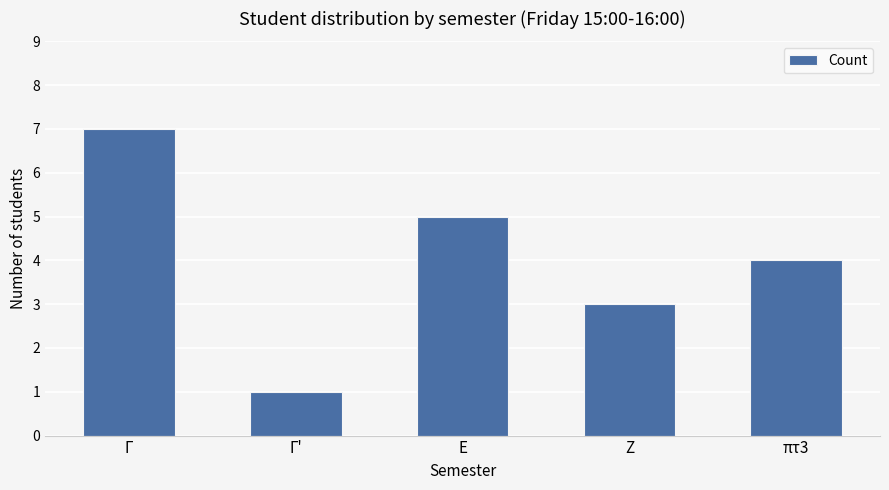

List the labels in order of value, smallest first.

Γ', Ζ, πτ3, Ε, Γ